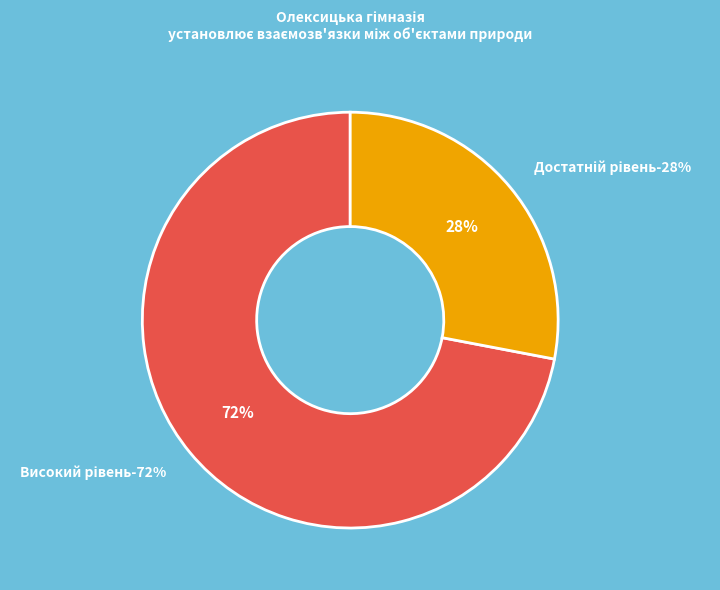

Do Середній рівень and Початковий рівень together represent more than half of the pie?

No